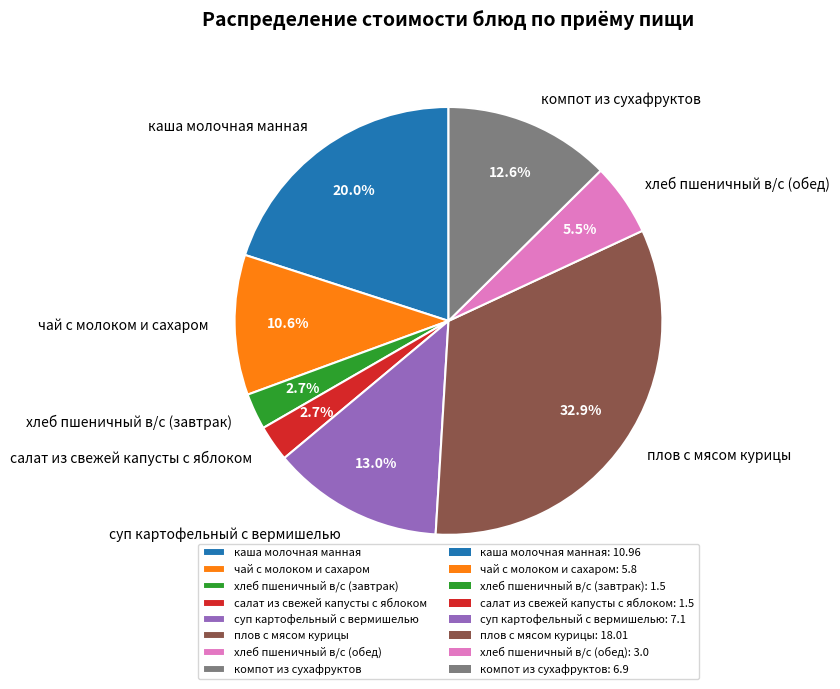

Count the number of slices in the pie.

8